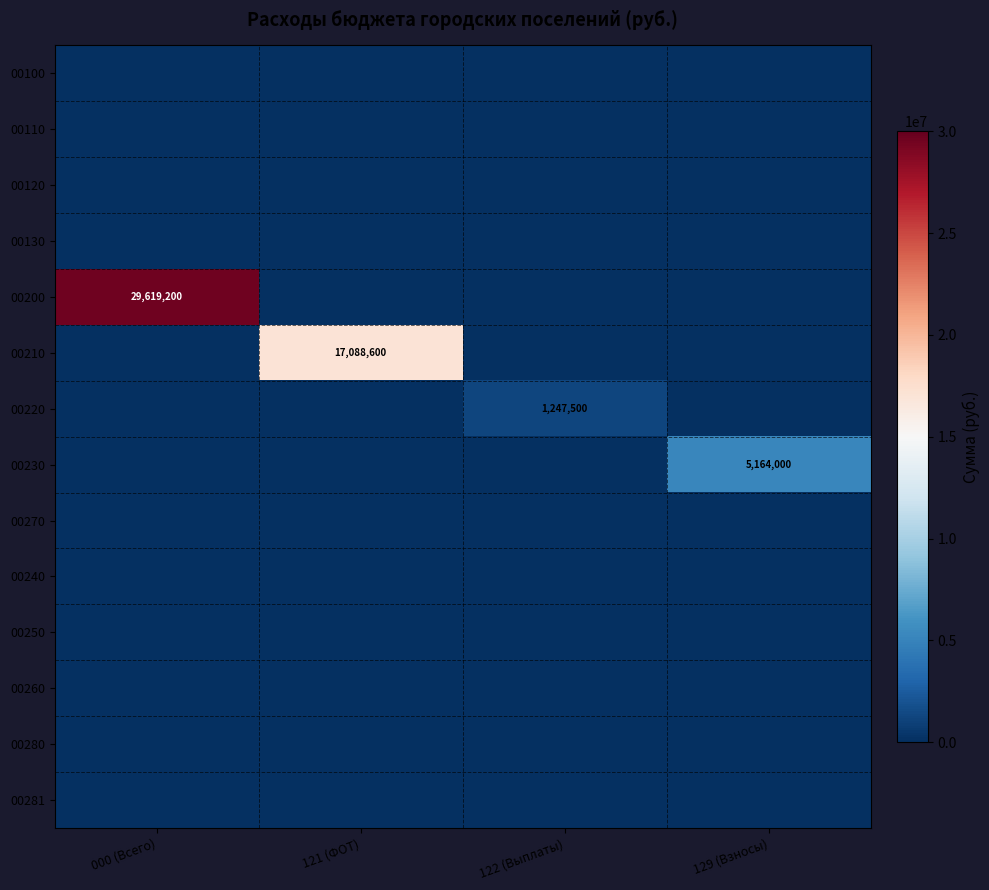

How many distinct data groups are displayed?

14